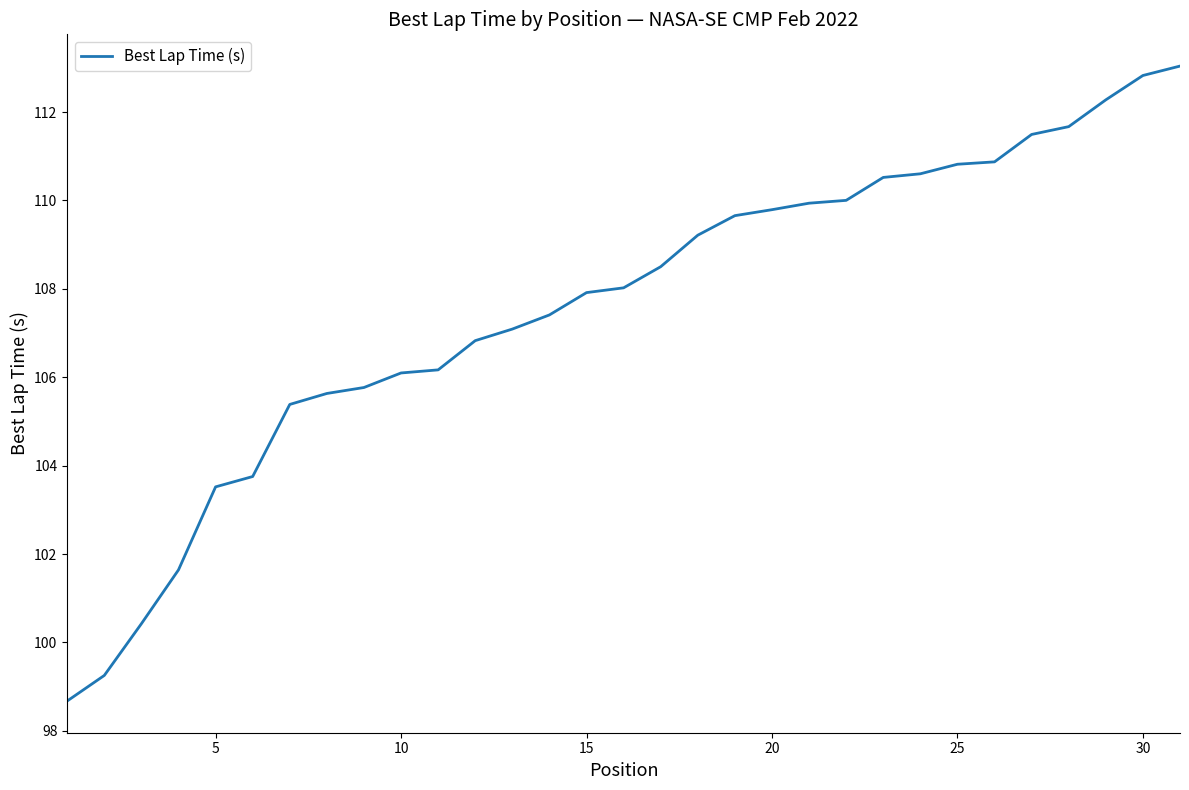

What is the minimum value shown in the chart?

98.7